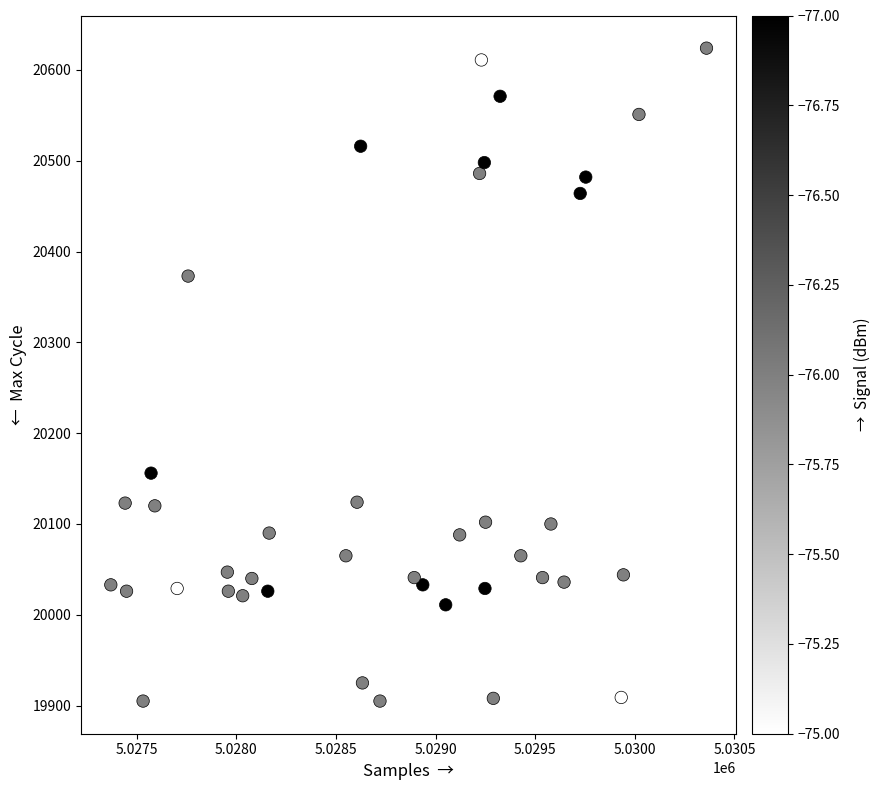

What is the range of X values (max minus min)?

2990